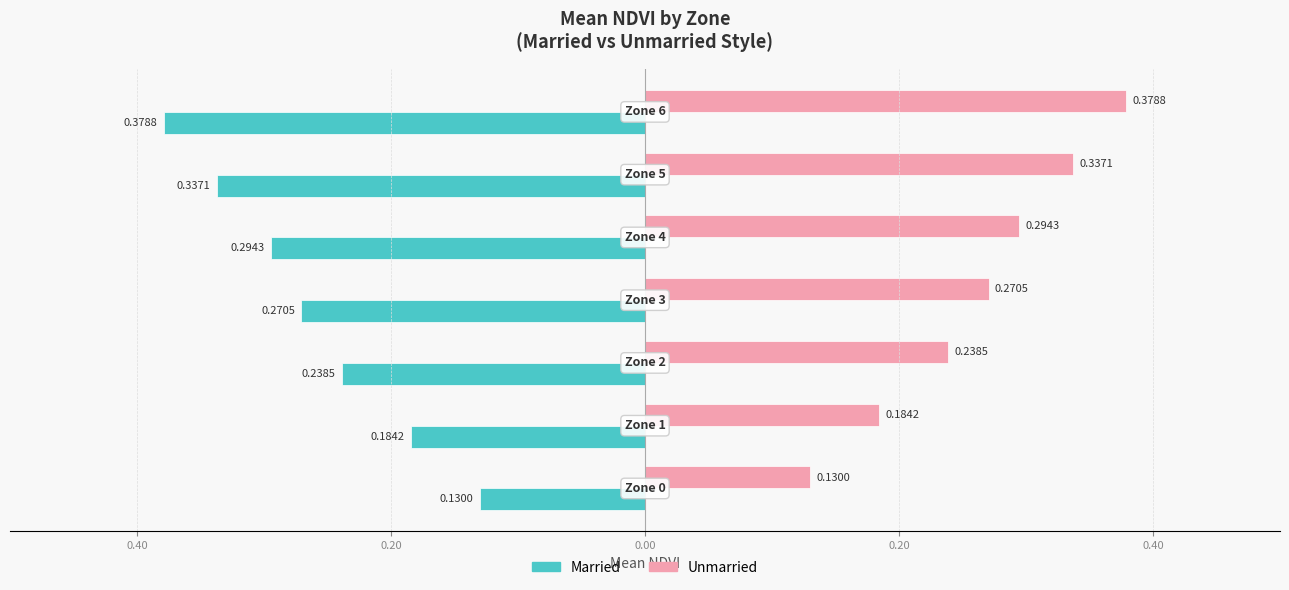

Which series has the widest spread of values?

Married